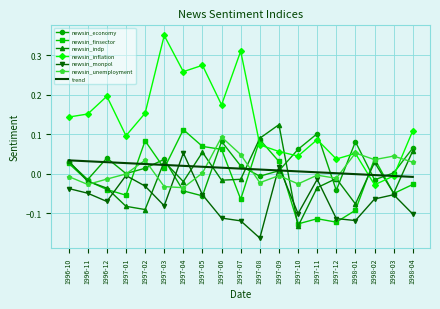

The newsin_indp series shows -0.1 at 1998-01. True or false?

True